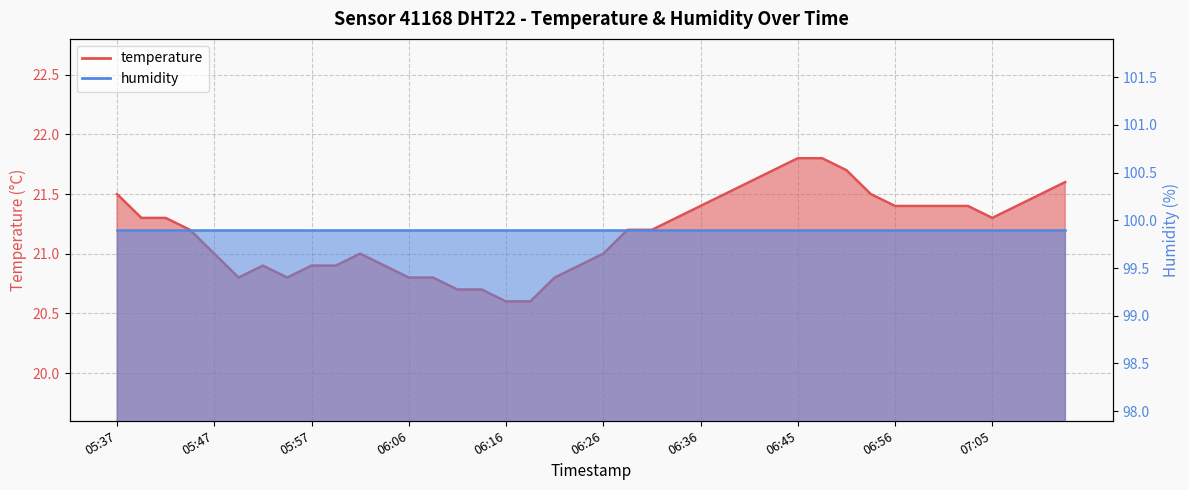

What is the smallest value displayed?

20.6